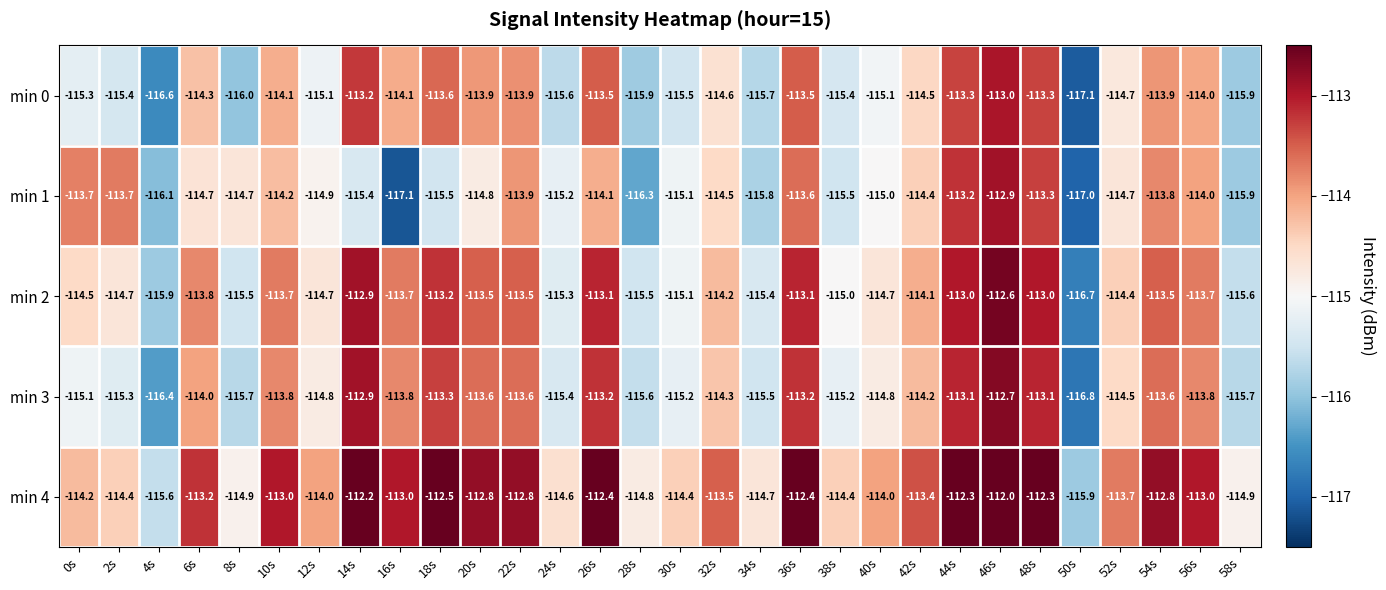

The min 0 series shows -197.2 at 58s. True or false?

False